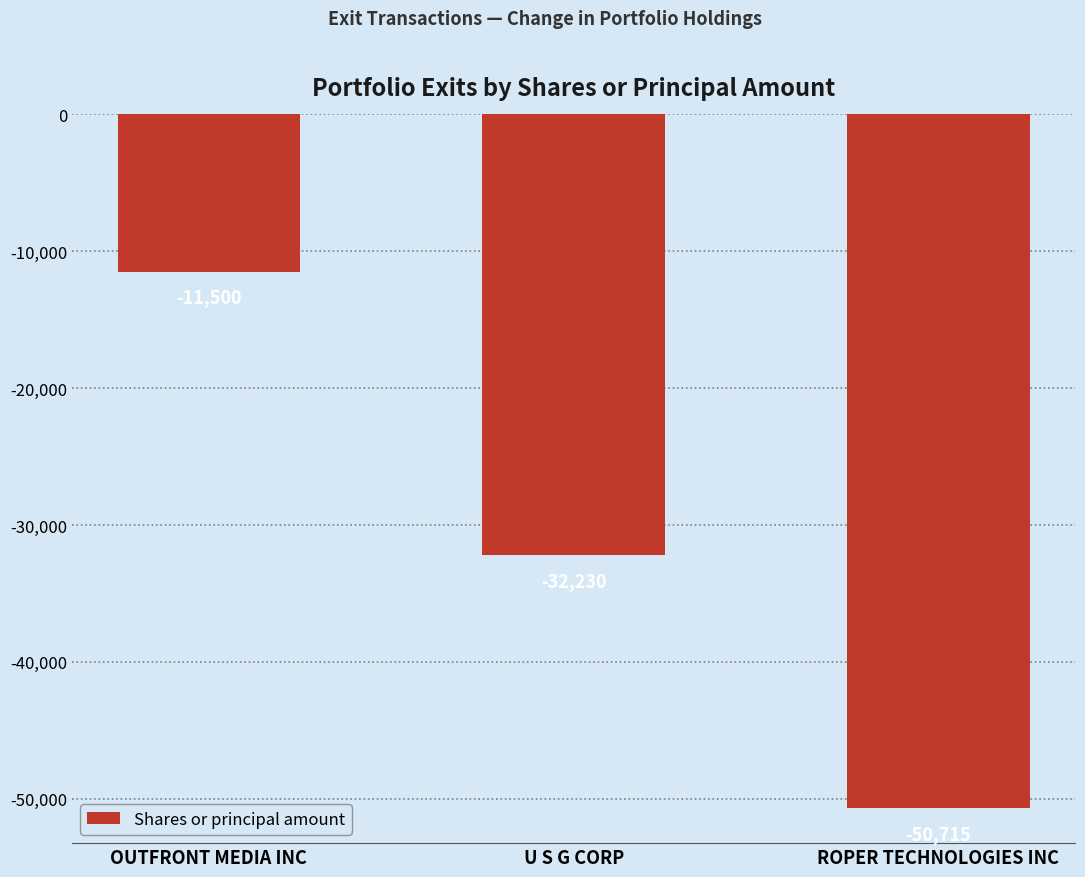

True or false: the data shows -50715 at ROPER TECHNOLOGIES INC.

True